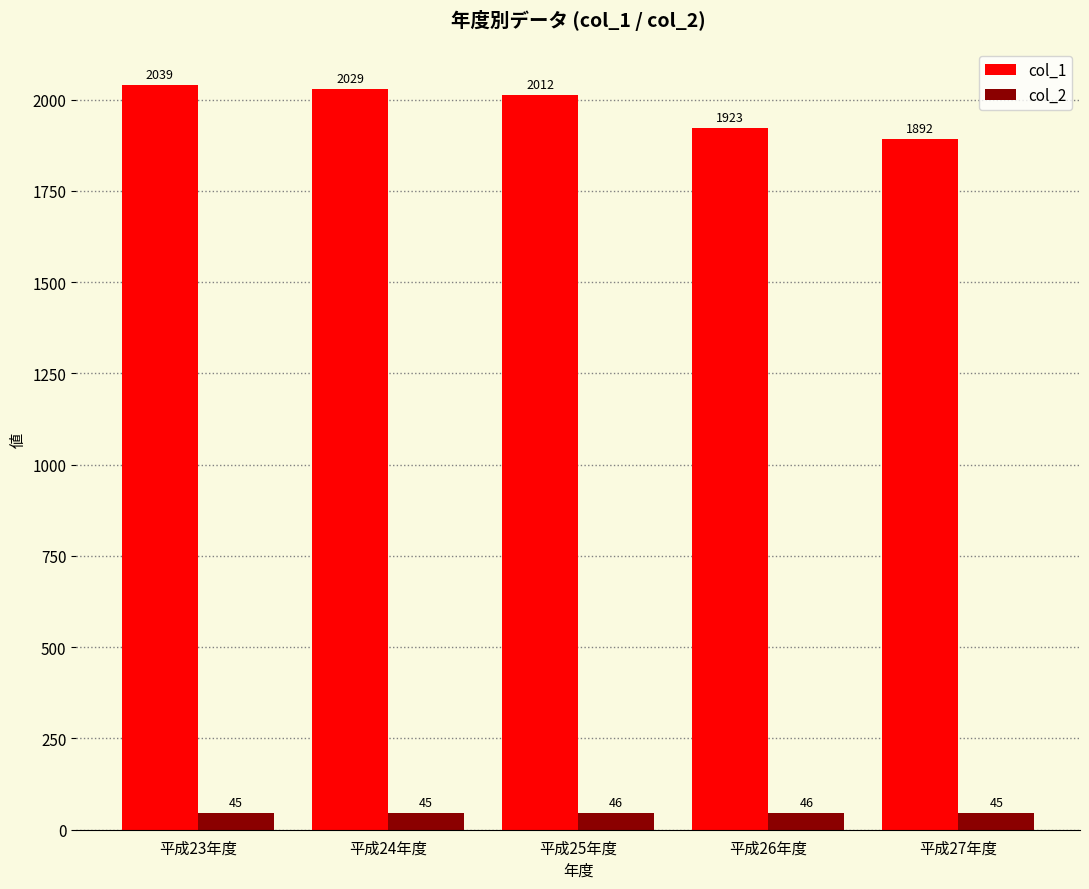

What is the sum of the col_2 values at 平成24年度 and 平成25年度?

91